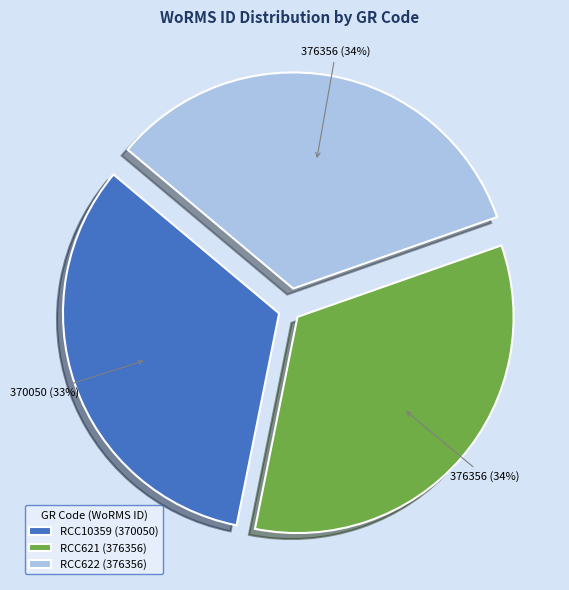

Count the number of slices in the pie.

3